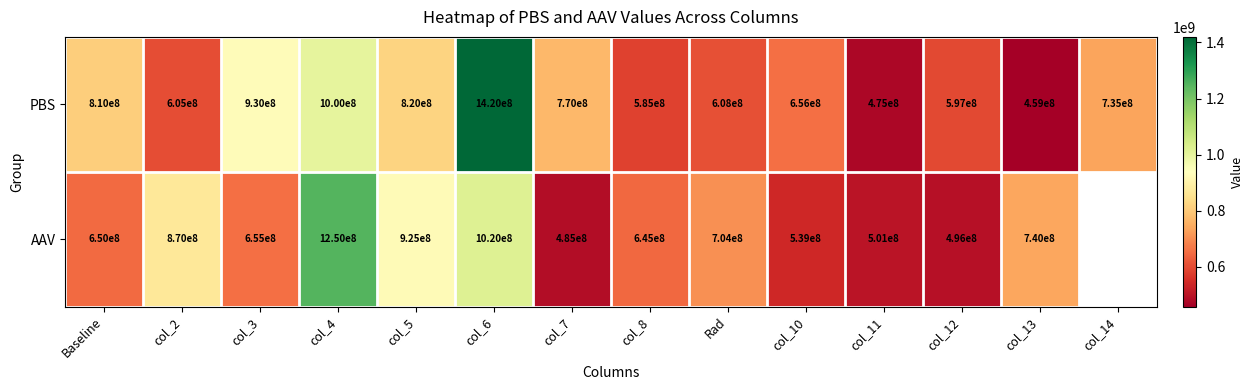

Where does the PBS series first go above 735000000?

Baseline